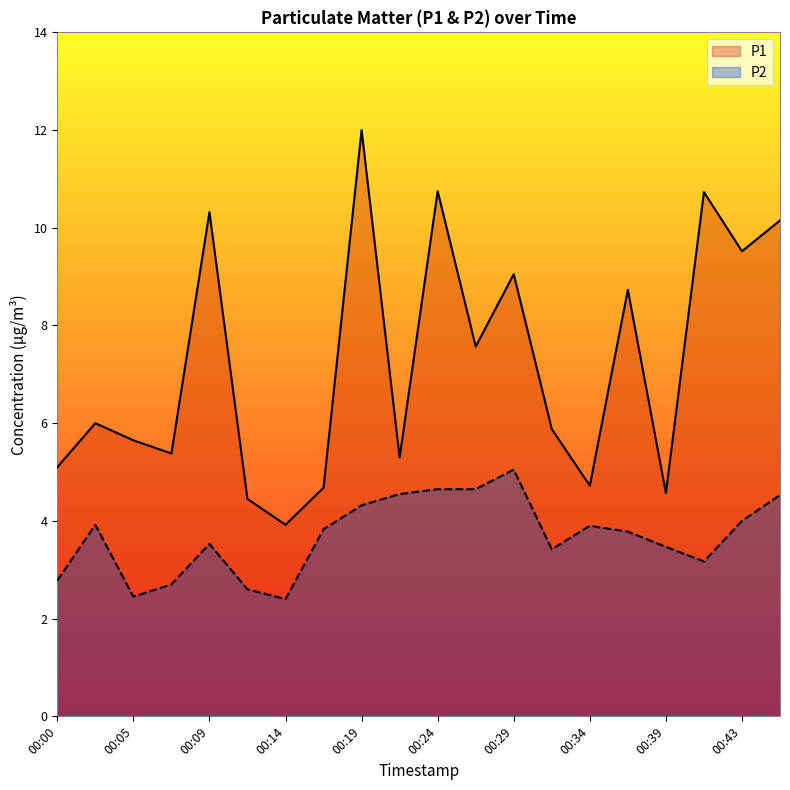

Where is P2 nearest to the value 3?

00:41